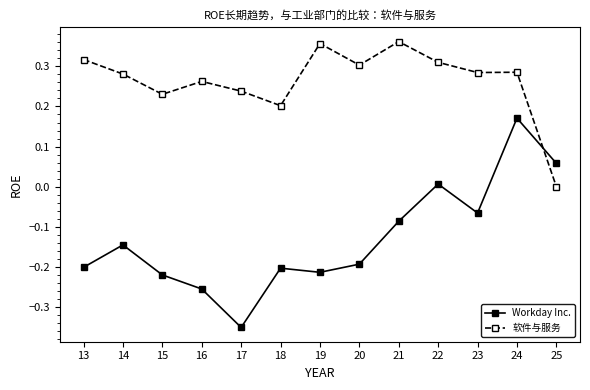

What is the difference between the highest and lowest values at 15?

0.5